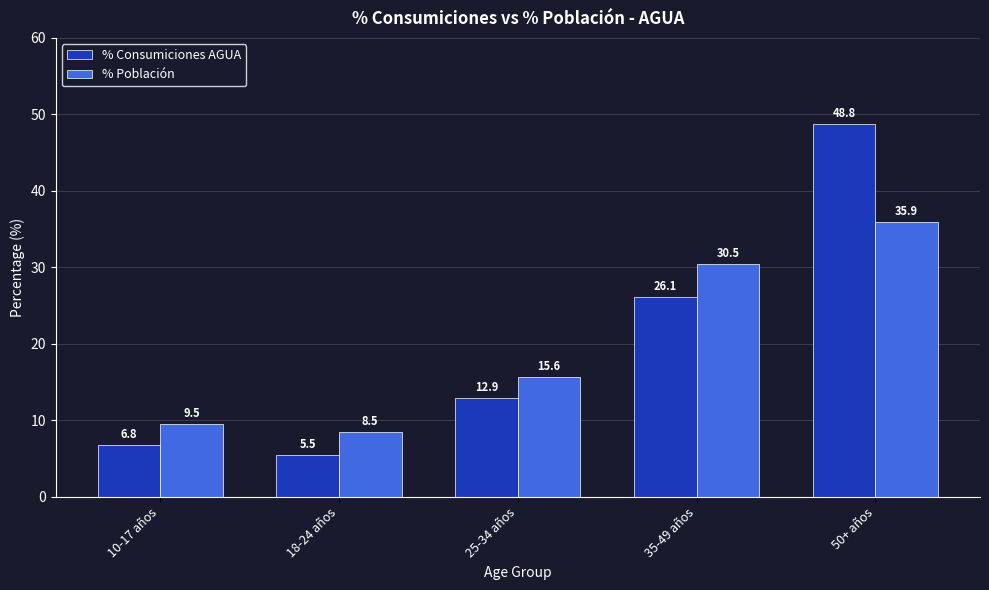

Reading right to left, transcribe all the data shown in this chart.

% Consumiciones AGUA: 50+ años=48.8	35-49 años=26.1	25-34 años=12.9	18-24 años=5.5	10-17 años=6.8
% Población: 50+ años=35.9	35-49 años=30.5	25-34 años=15.6	18-24 años=8.5	10-17 años=9.5